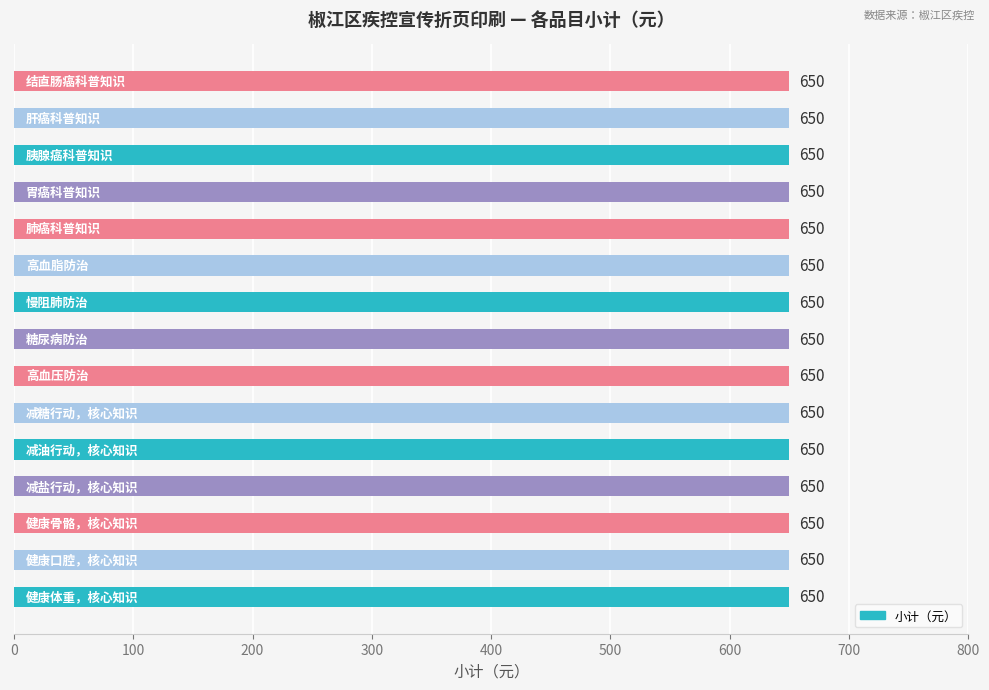

What is the label of the 5th bar from the left?

减油行动，核心知识